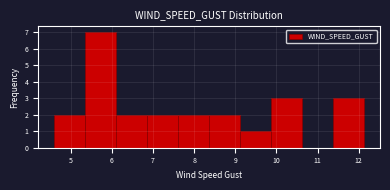

Reading left to right, transcribe this chart: for each bar, give the range it covers on the x-axis and its height. Neither the bar edges nor the heights are printed on the chart, so give them approximately, as read against the axes.

4.6 to 5.3: 2
5.3 to 6.1: 7
6.1 to 6.9: 2
6.9 to 7.6: 2
7.6 to 8.4: 2
8.4 to 9.1: 2
9.1 to 9.9: 1
9.9 to 10.6: 3
10.6 to 11.4: 0
11.4 to 12.1: 3